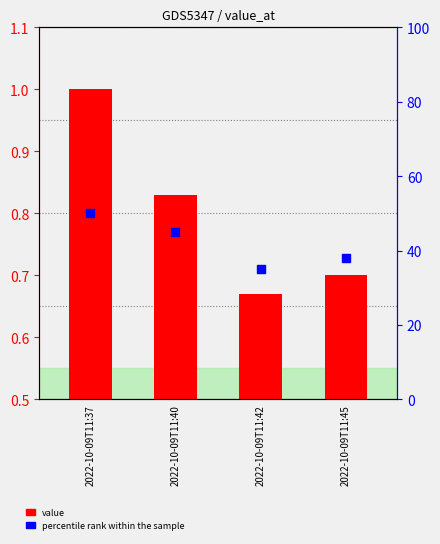

Which series contains the highest Y value?

percentile rank within the sample